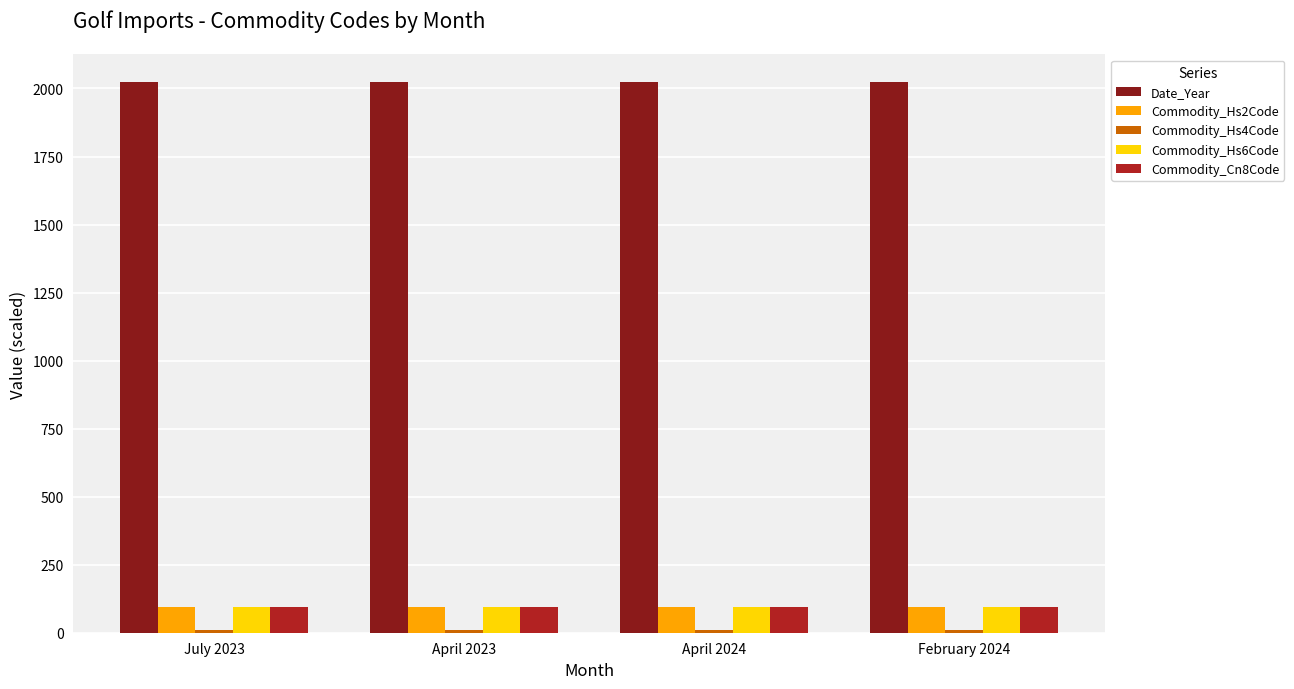

How many bars are there in each group?

5